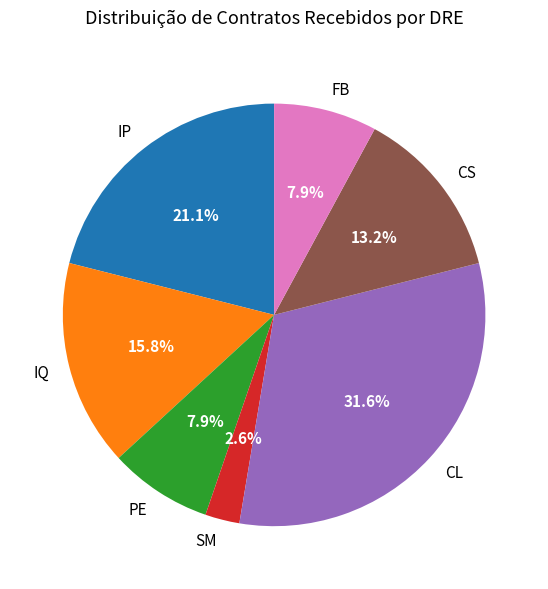

Does any single category account for the majority?

No